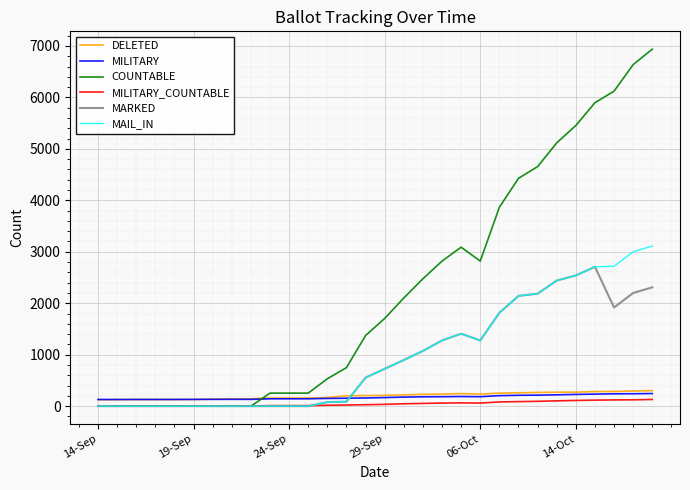

What is the maximum value shown in the chart?

6937